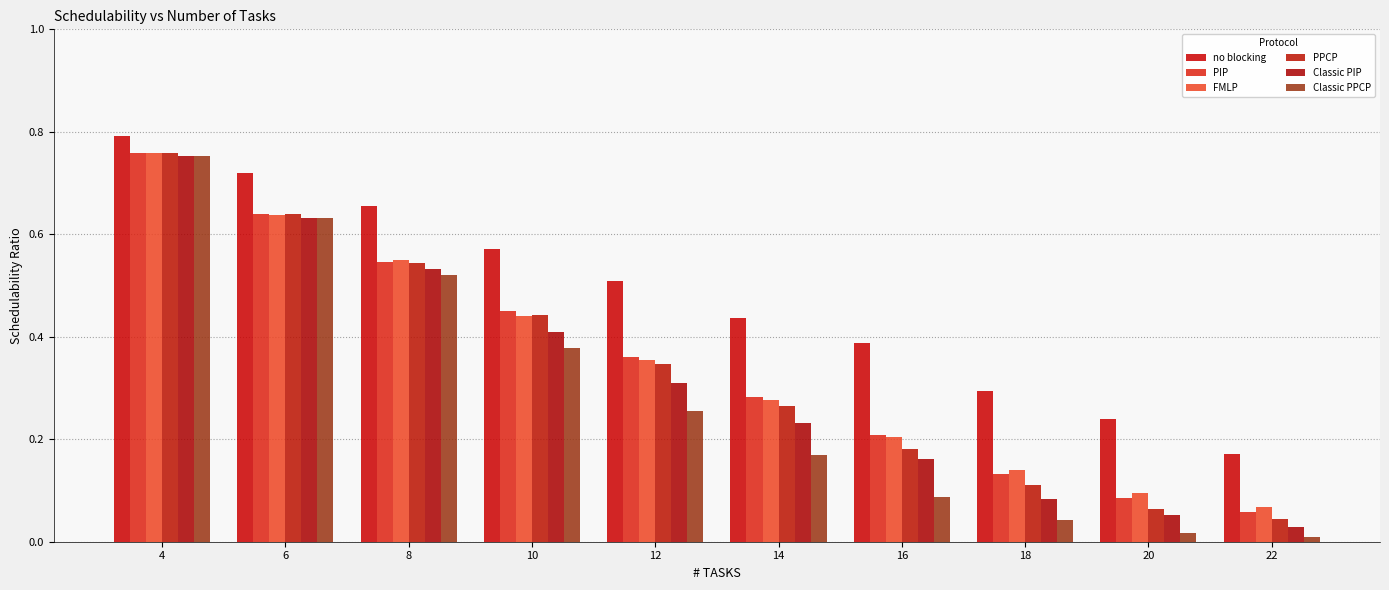

What value does the PIP series have at 14?

0.3